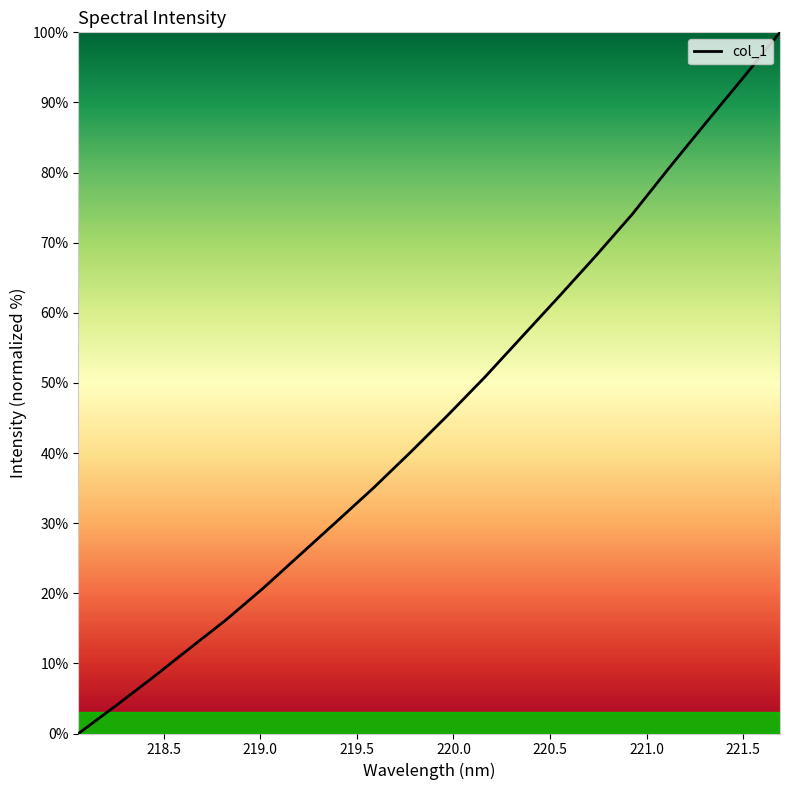

What is the difference between the maximum and second lowest values?

96.1